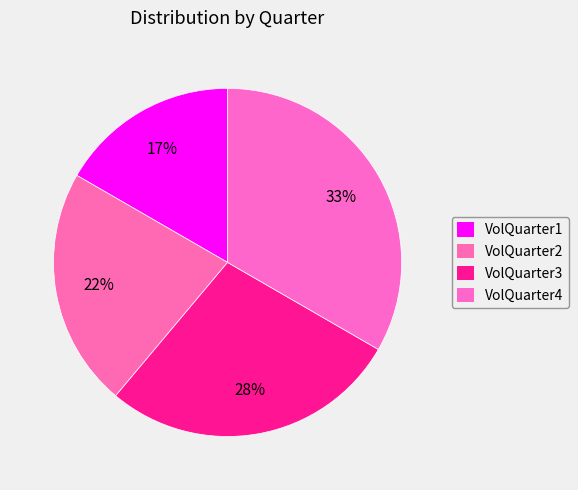

Which slice is the largest?

VolQuarter4